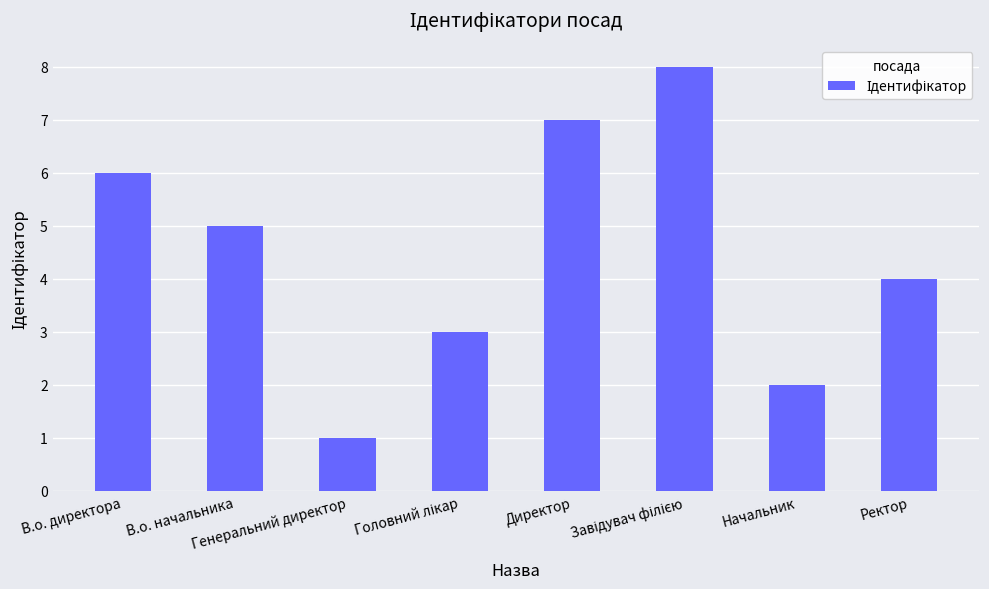

What is the greatest value displayed?

8